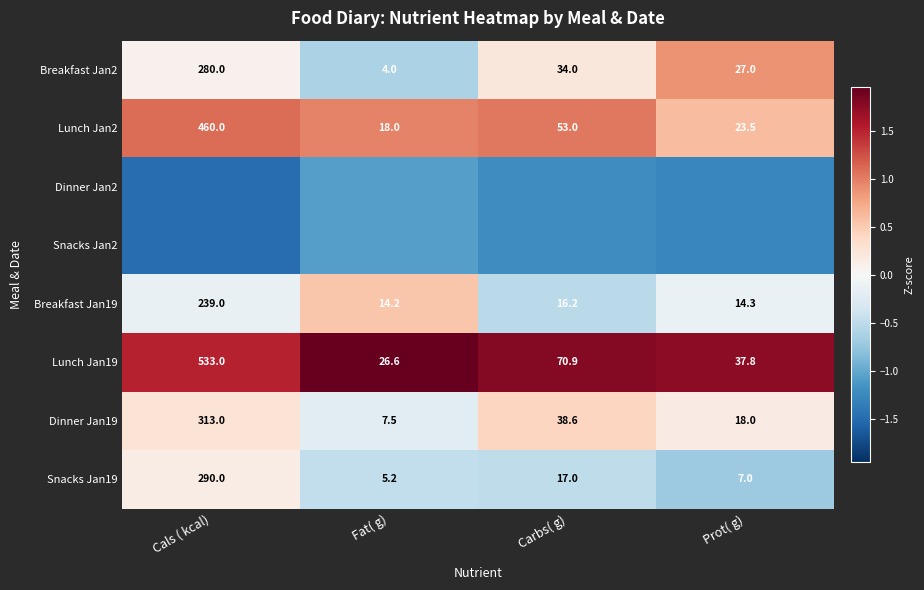

At how many categories does at least one series exceed 1?

4